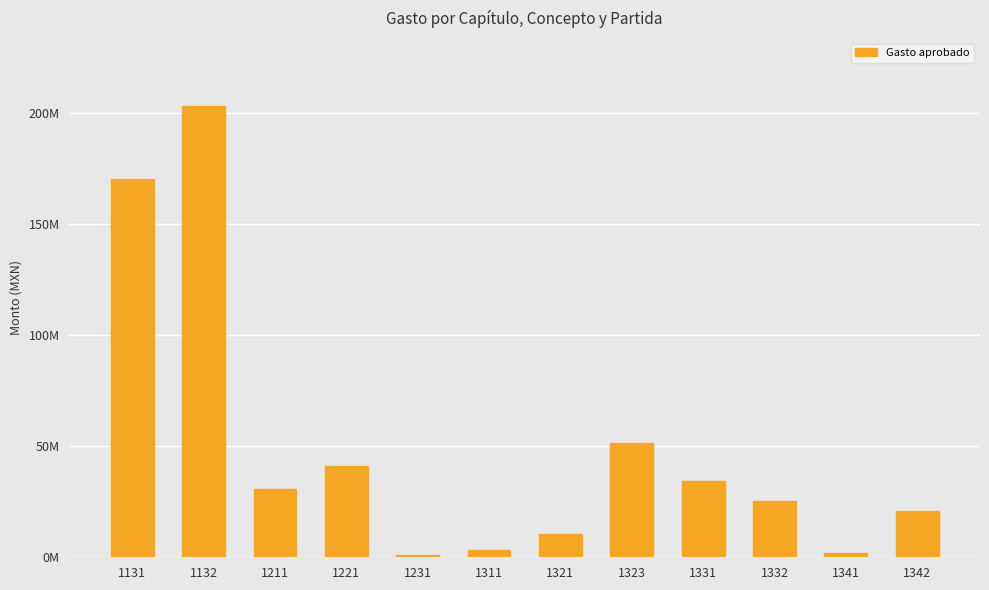

What is the ratio of the value at 1342 to the value at 1321?

2.0